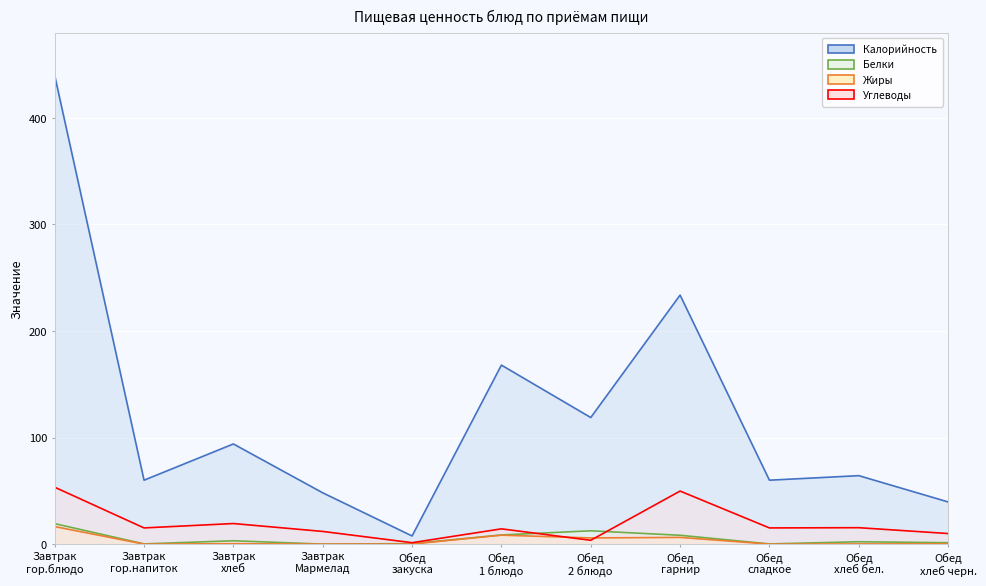

Which category has the highest value in the Калорийность series?

Завтрак
гор.блюдо